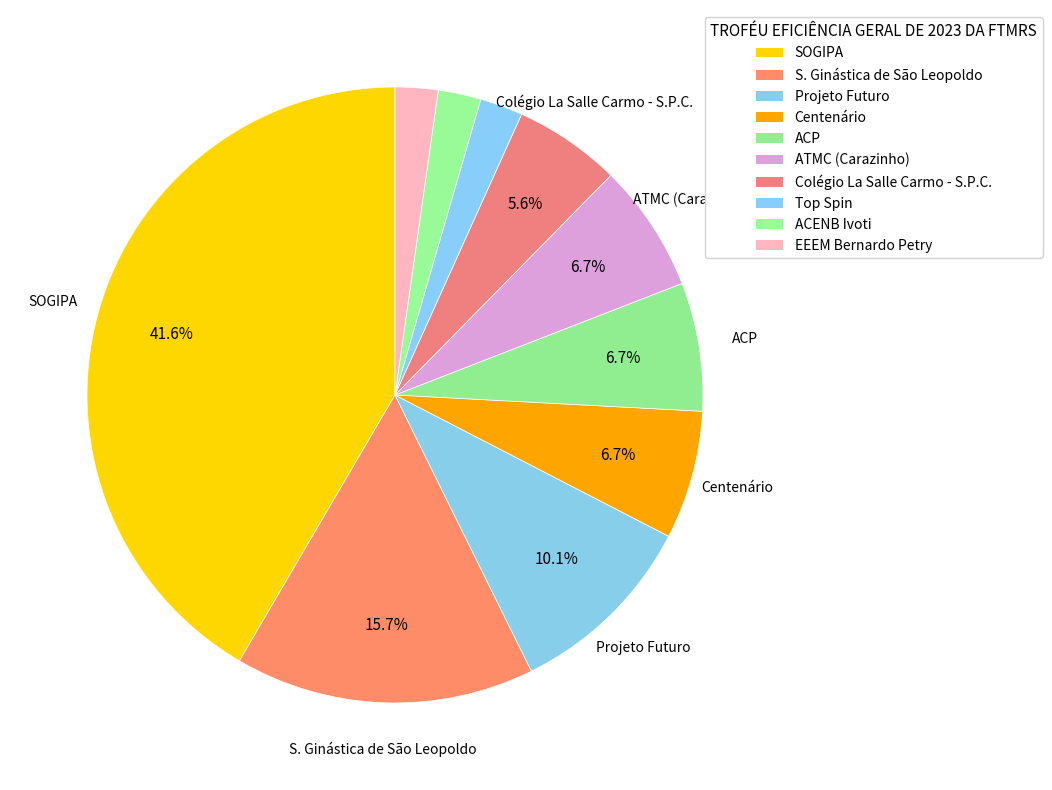

To the nearest percent, what is the difference between the EEEM Bernardo Petry and Projeto Futuro slice percentages?

8%